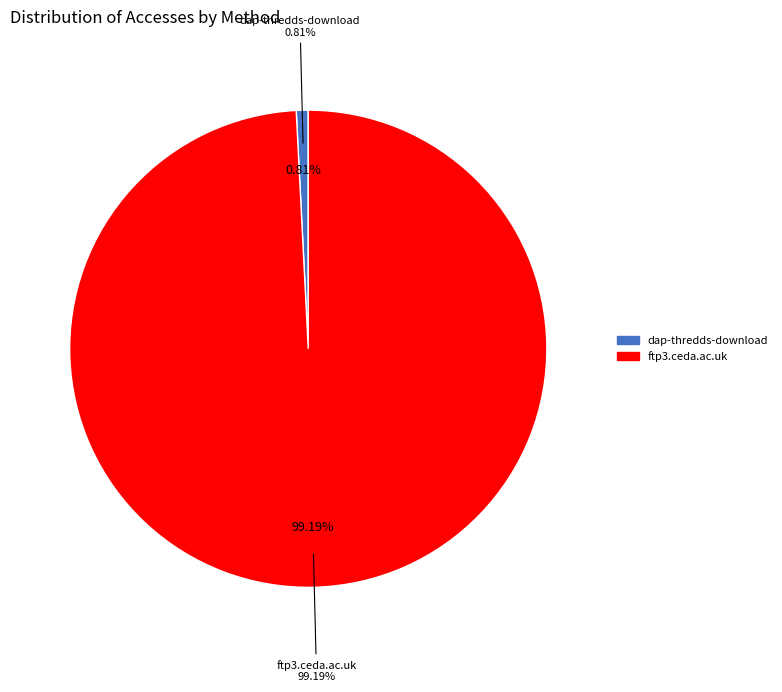

Which slice is the smallest?

dap-thredds-download